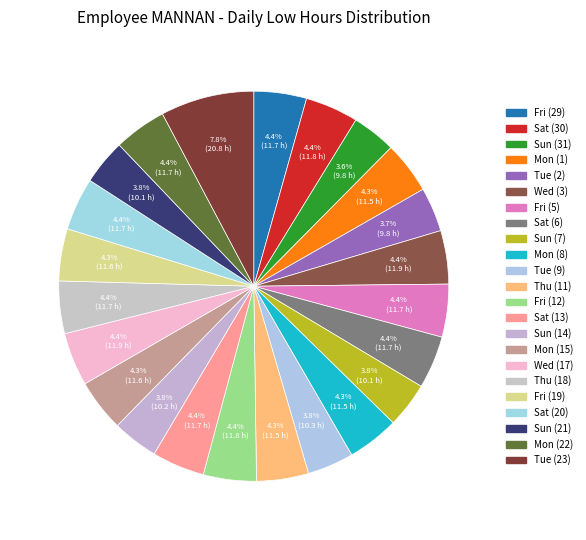

Is it true that Fri (19) is 1% of the pie?

False